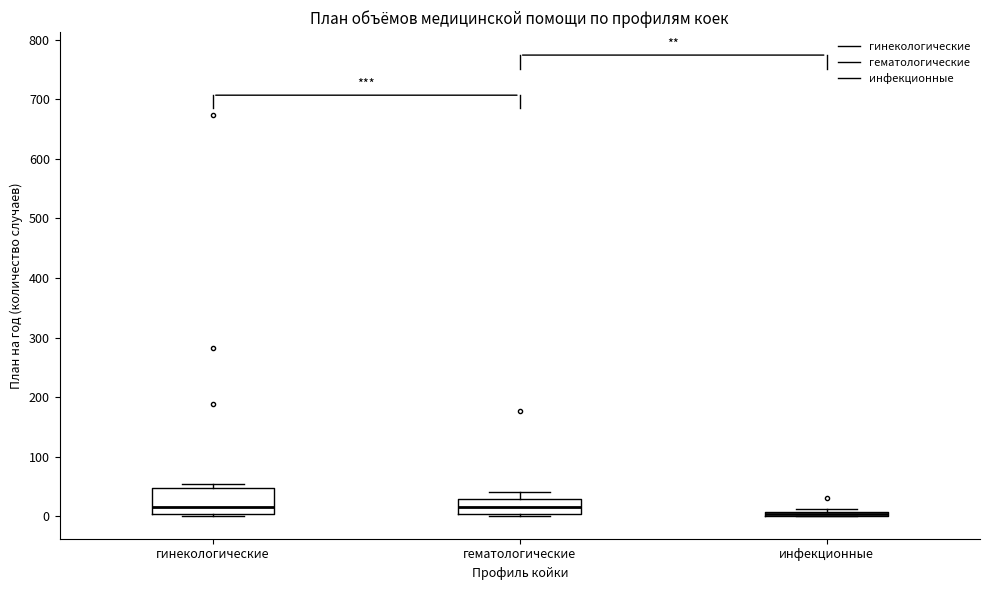

Where does the median line of the box for гинекологические sit on the y-axis? The values are not printed on the chart, so give them approximately, as read against the axis.

20